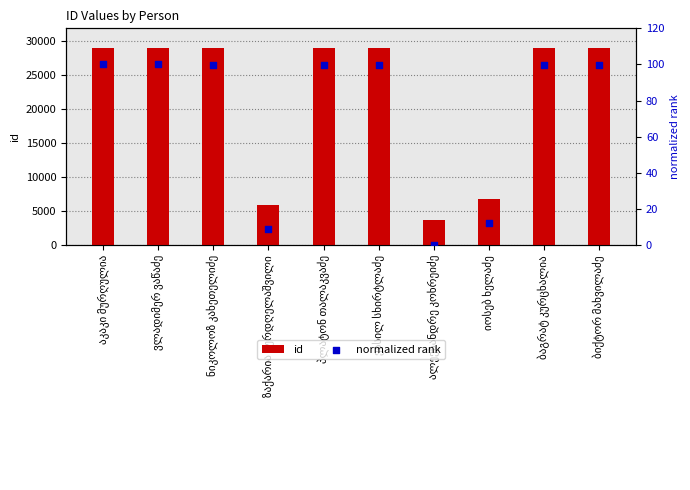

At which category is the sum across all series the highest?

აკაკი მურღულია